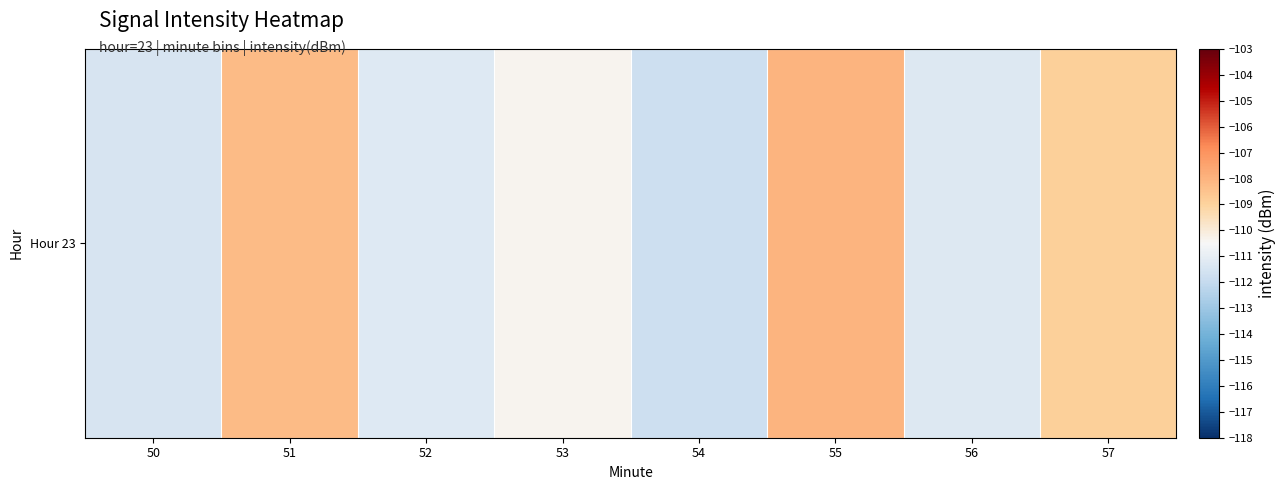

Count the number of data series in this chart.

1